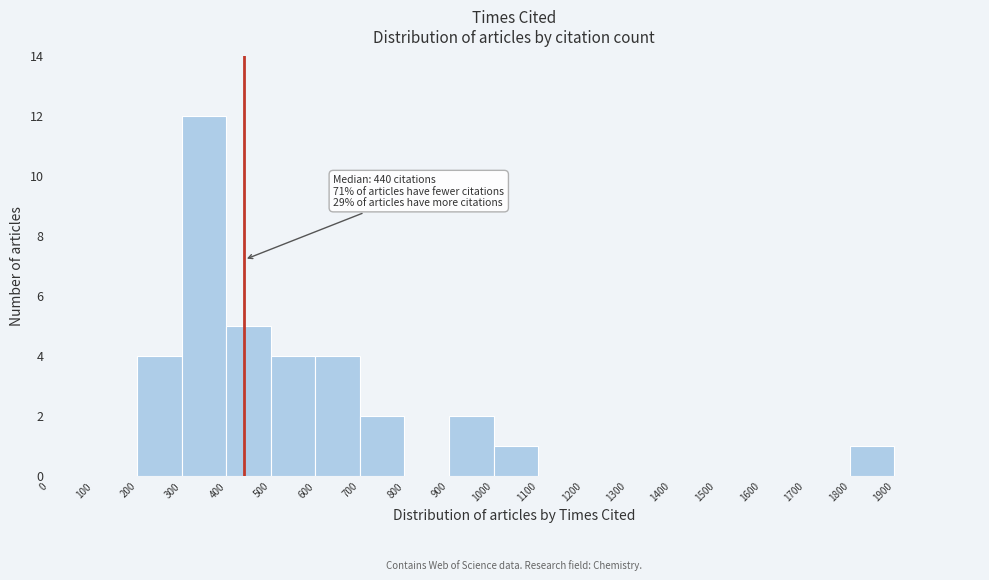

Which range on the x-axis has the tallest bar?

300 to 400